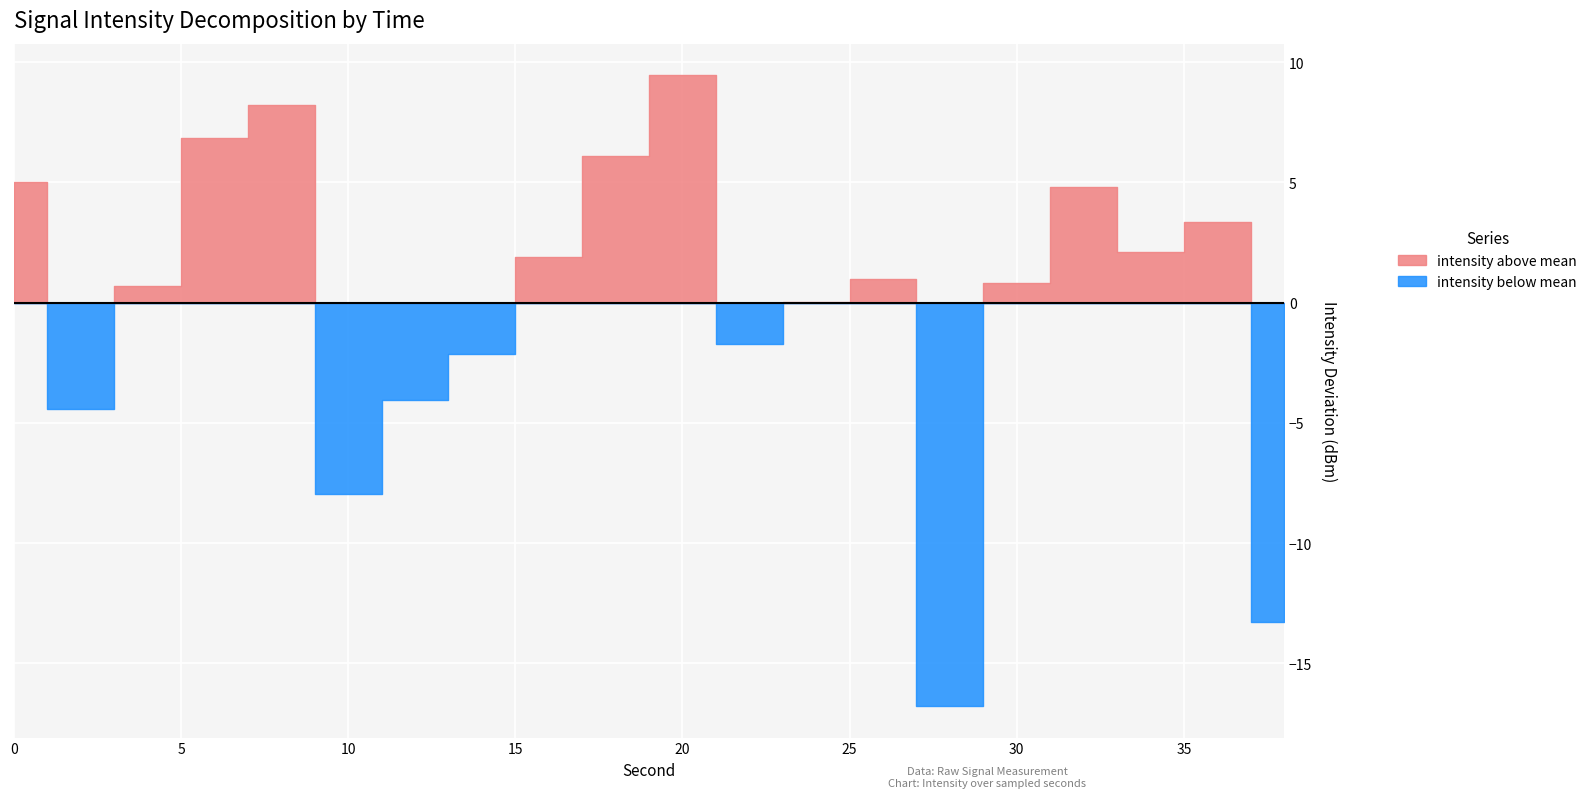

The value at 26 is -178.8. True or false?

False